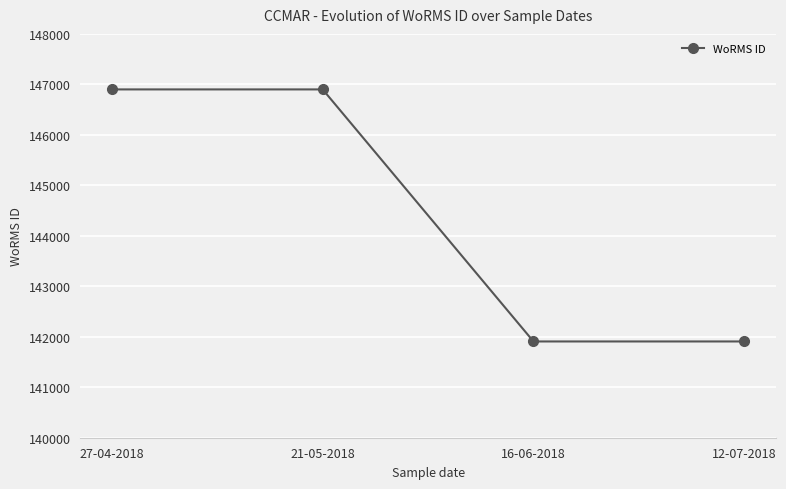

What is the sum of the values at 16-06-2018 and 12-07-2018?

283814